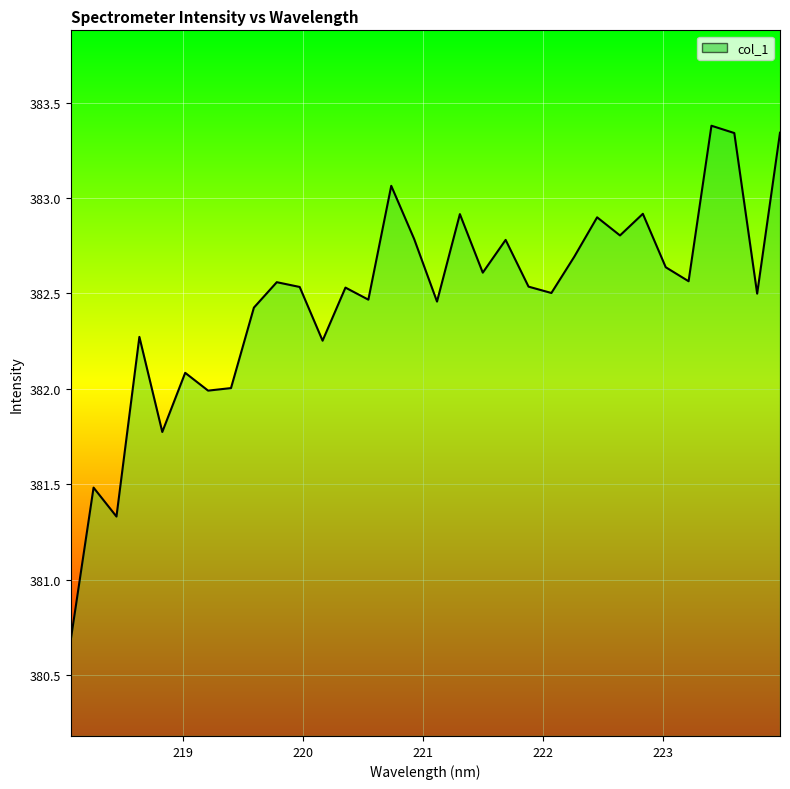

What is the smallest value displayed?

380.7